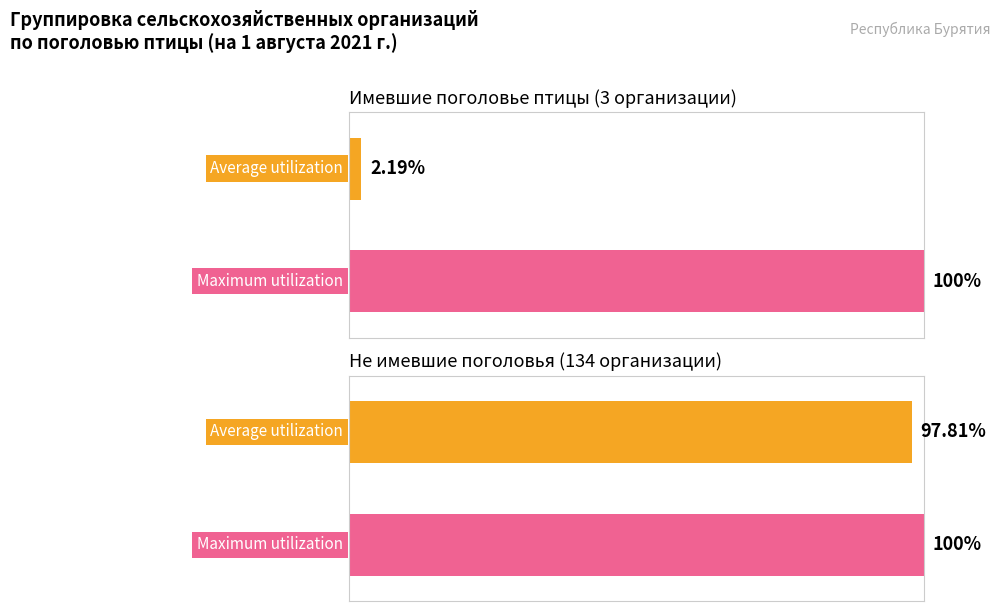

Reading left to right, extract all data points from this chart.

Average utilization: имевшие поголовье (всего)=2.2	не имевшие поголовья=97.8
Maximum utilization: имевшие поголовье (всего)=100.0	не имевшие поголовья=100.0